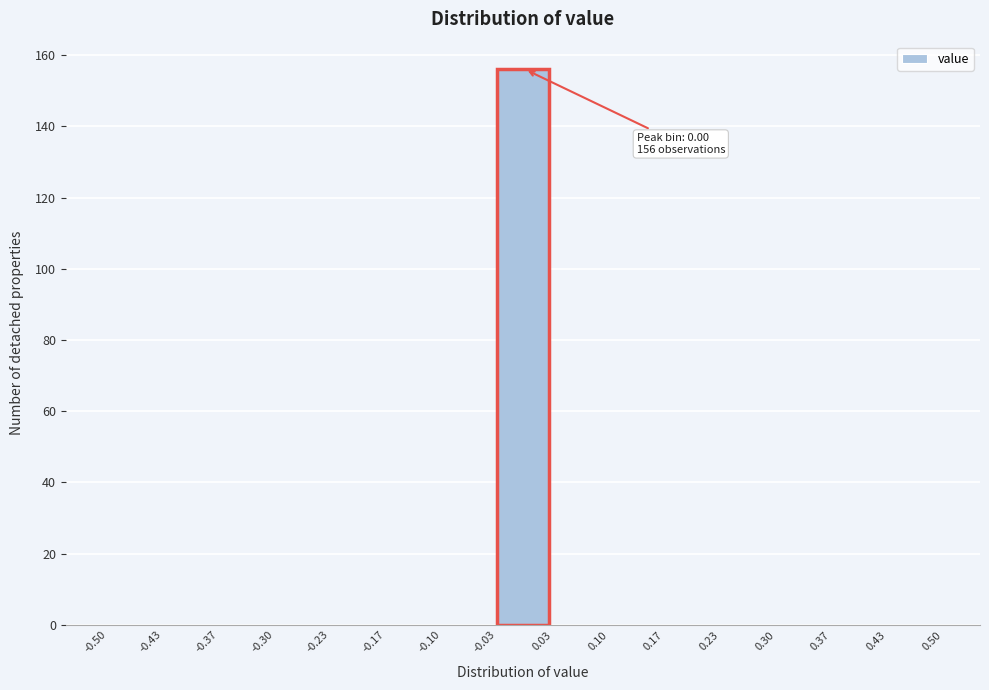

Over which range of the x-axis is the bar tallest?

-0.03 to 0.03